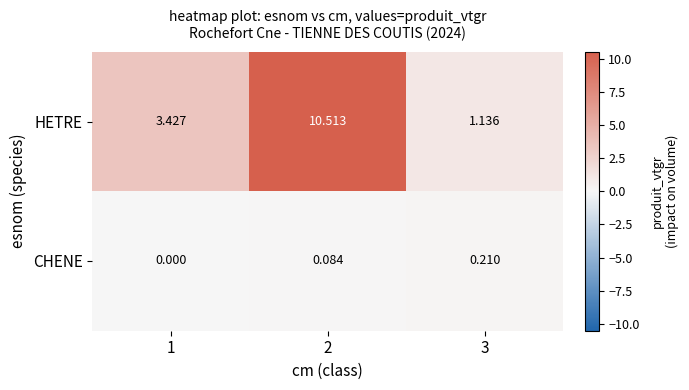

How many data points in HETRE are less than 3?

1